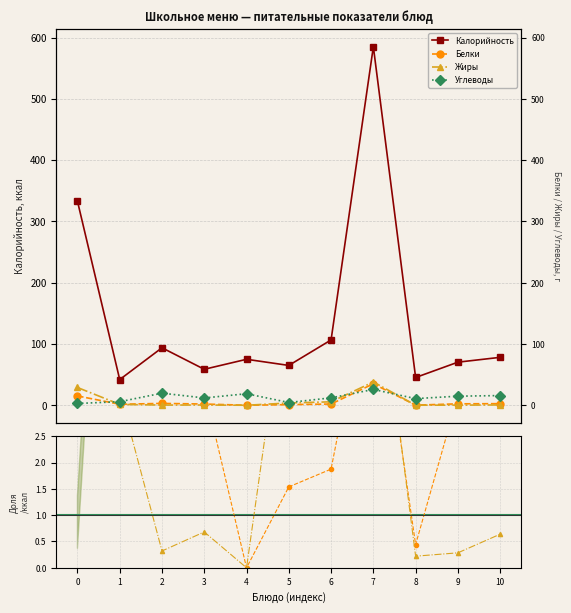

True or false: Углеводы and Калорийность cross at least once.

False